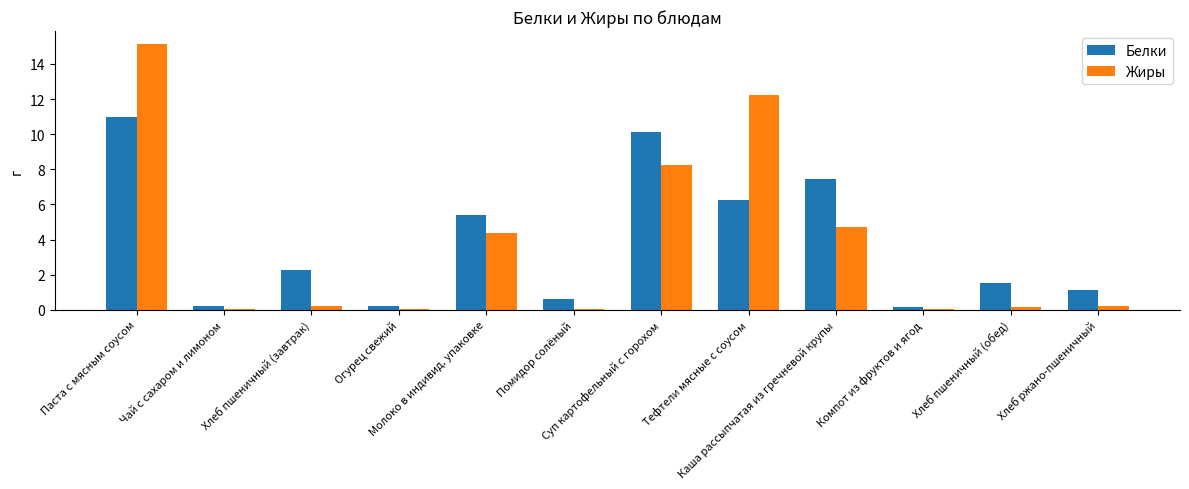

Are the bars grouped side by side (vs. stacked)?

Yes